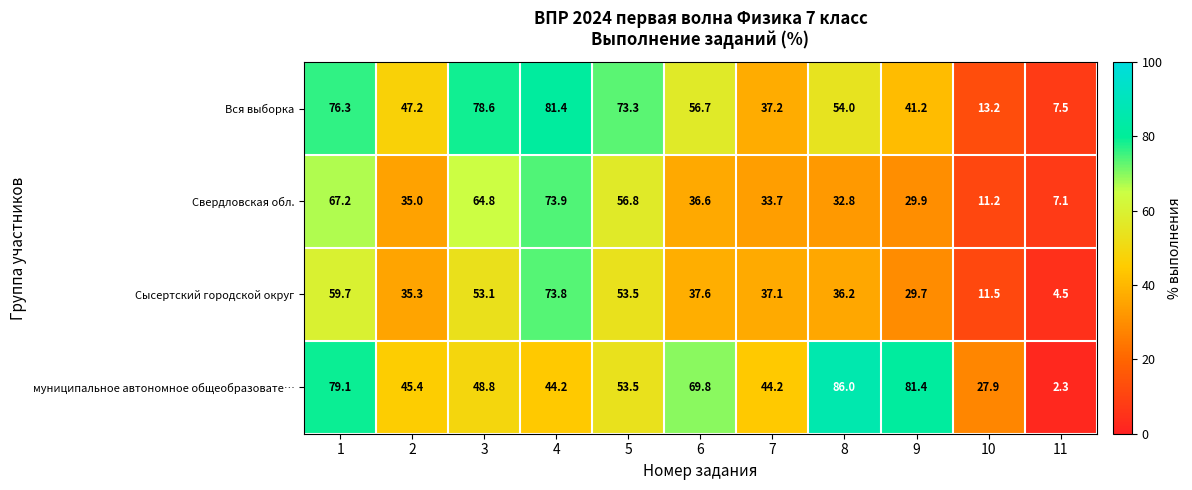

What is the sum of all Сысертский городской округ values?

432.0